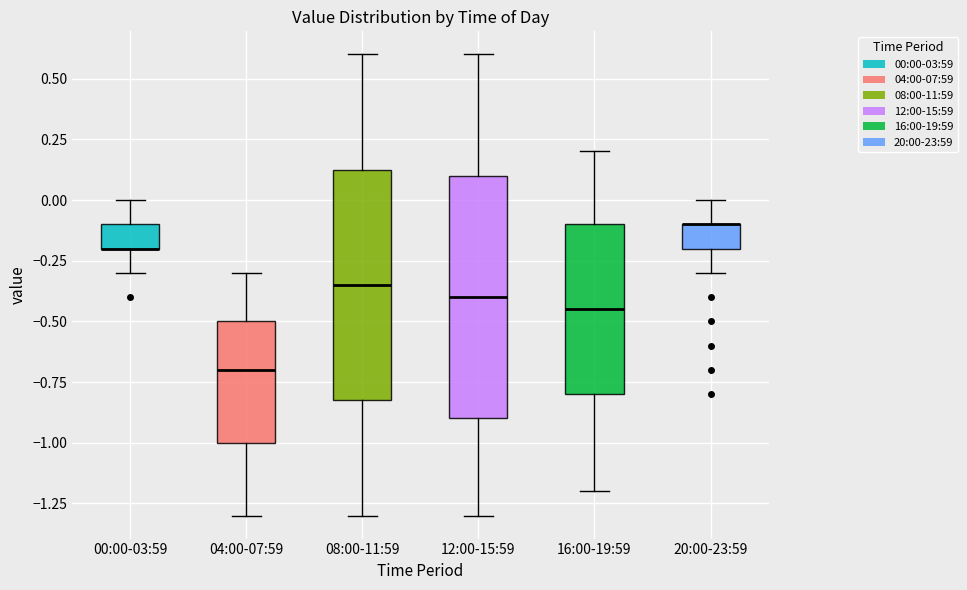

Where does the median line of the box for 12:00-15:59 sit on the y-axis? The values are not printed on the chart, so give them approximately, as read against the axis.

-0.40